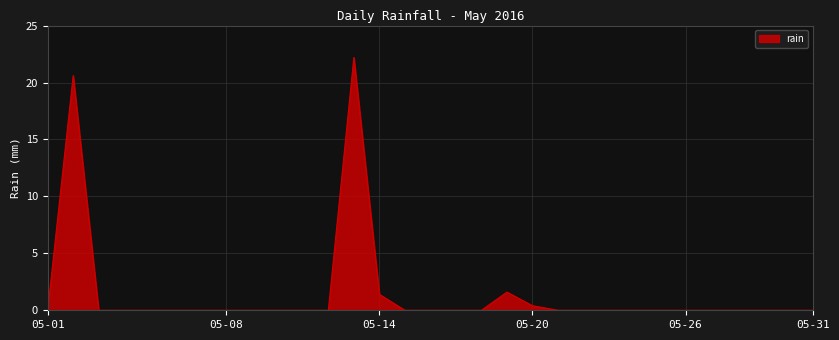

What is the maximum value shown in the chart?

22.2